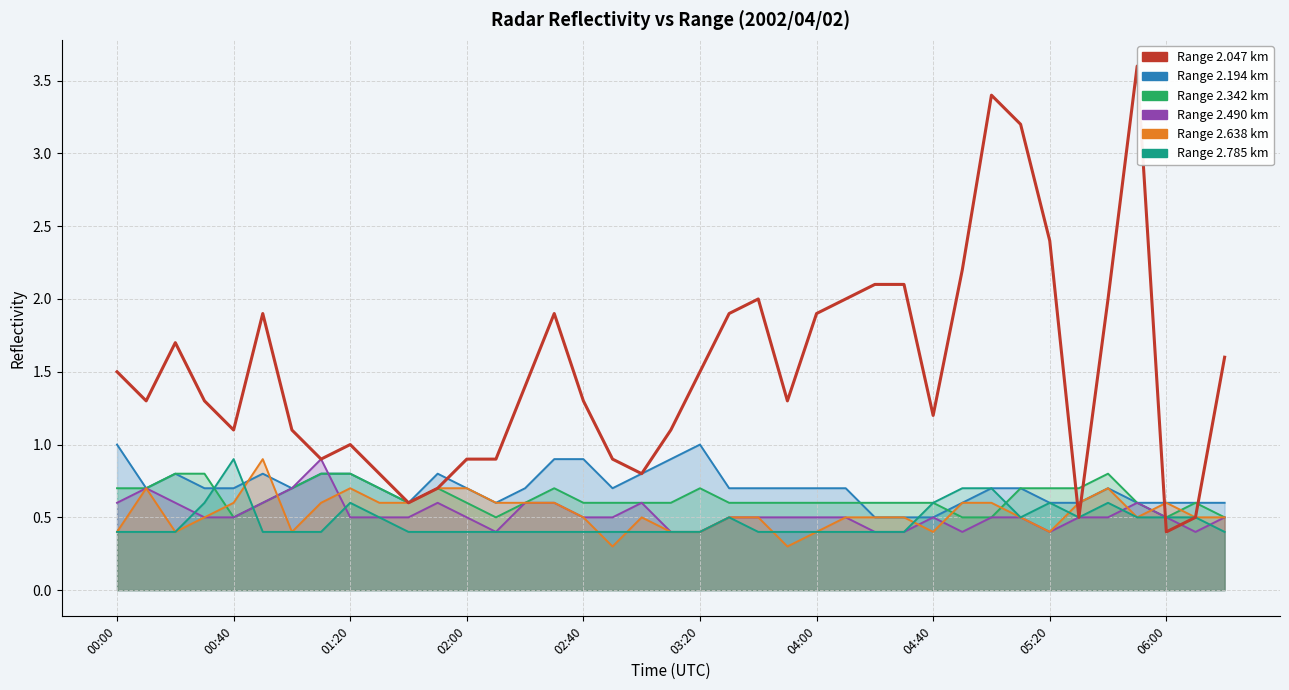

What is the label of the 3rd point from the left?

00:20